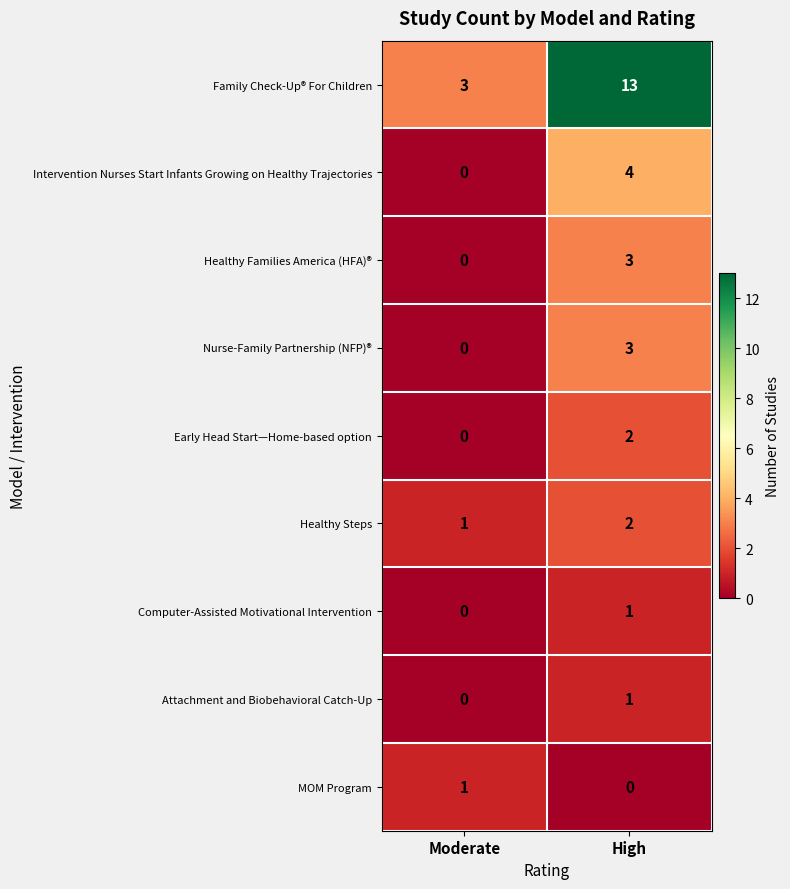

True or false: Intervention Nurses Start Infants Growing on Healthy Trajectories has a value of 5 at High.

False